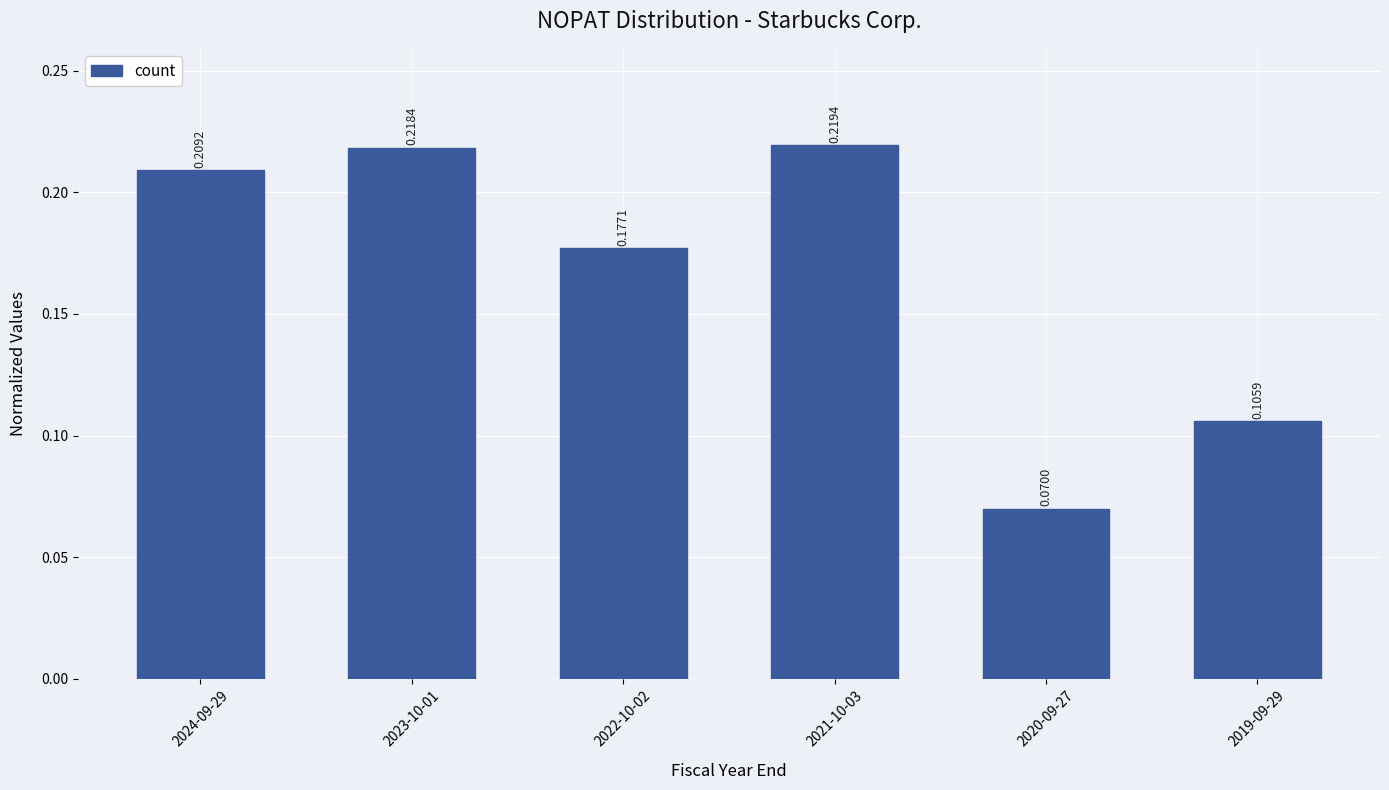

Rank the categories by value from highest to lowest.

2021-10-03, 2023-10-01, 2024-09-29, 2022-10-02, 2019-09-29, 2020-09-27